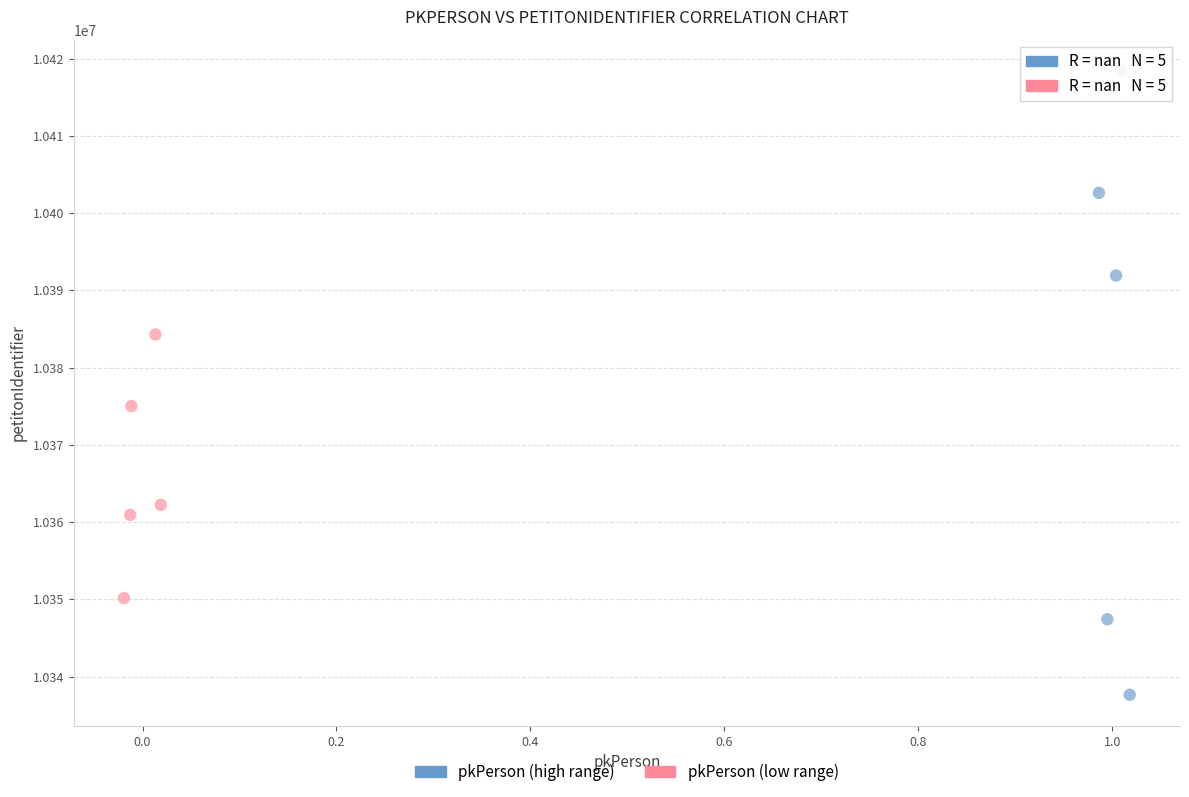

Which series contains the lowest Y value?

pkPerson (high range)